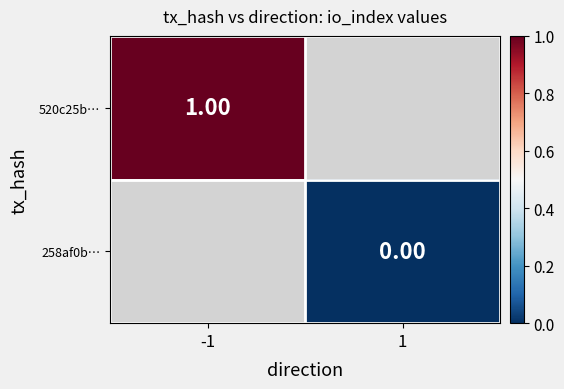

How many positive values does the 520c25b… series have?

1